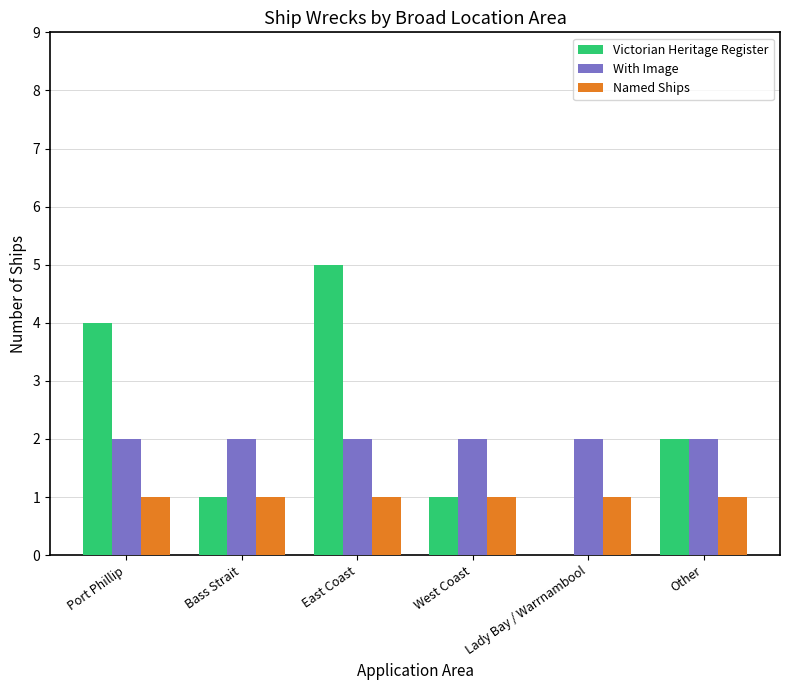

Which series has the widest spread of values?

Victorian Heritage Register